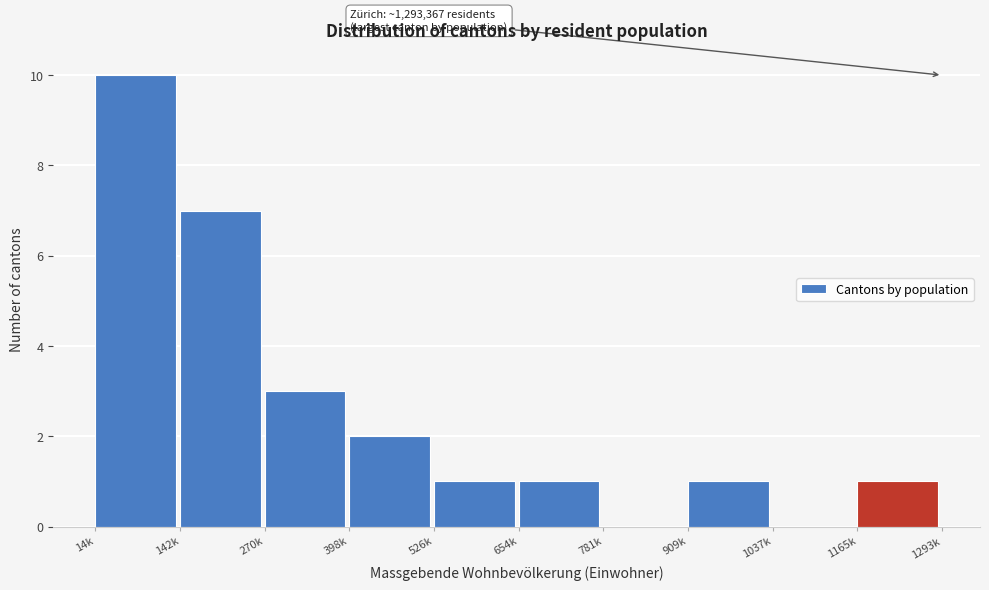

Reading left to right, what are all the values shown in this chart?

14k=10	142k=7	270k=3	398k=2	526k=1	654k=1	781k=0	909k=1	1037k=0	1165k=1